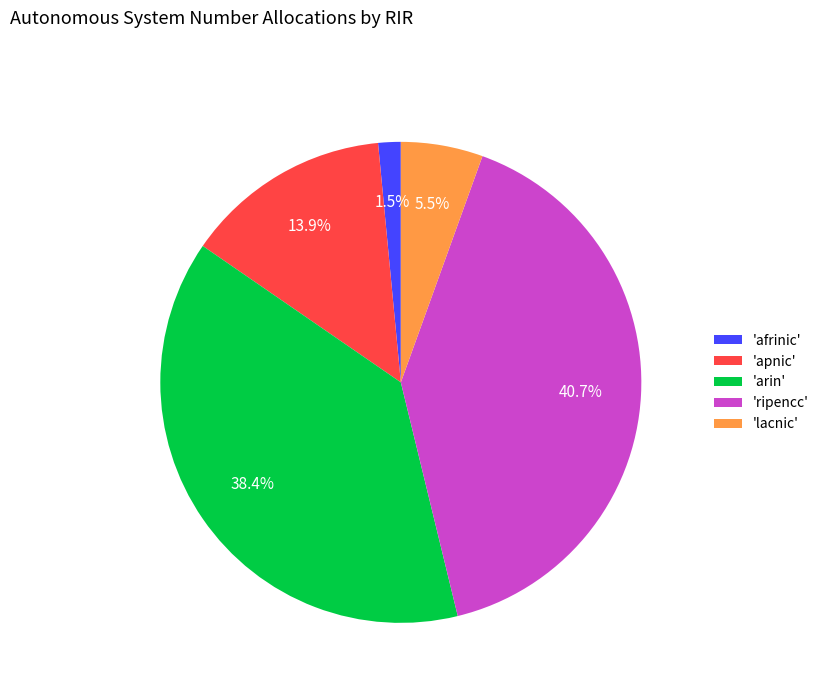

Rank the categories by value from lowest to highest.

'afrinic', 'lacnic', 'apnic', 'arin', 'ripencc'